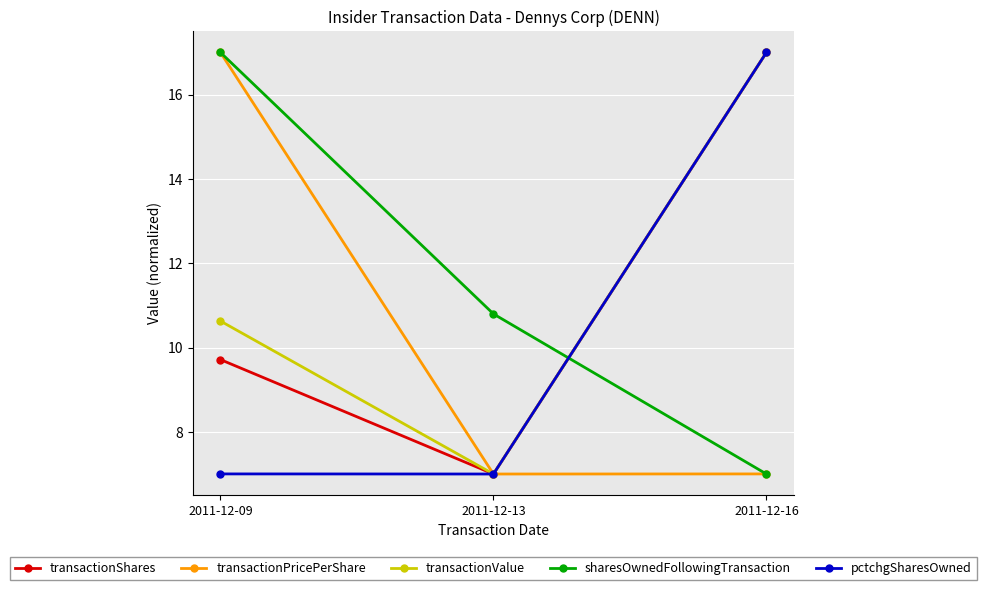

Rank the categories by transactionShares value from lowest to highest.

2011-12-13, 2011-12-09, 2011-12-16